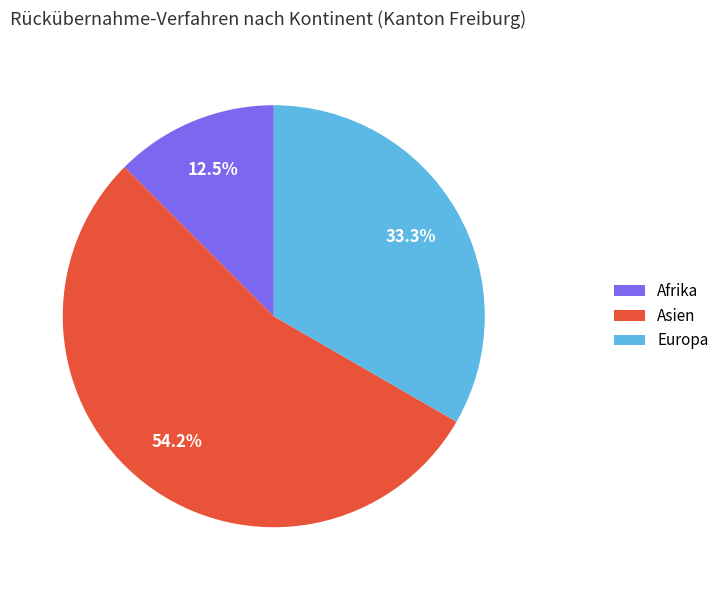

Does any single category account for the majority?

Yes